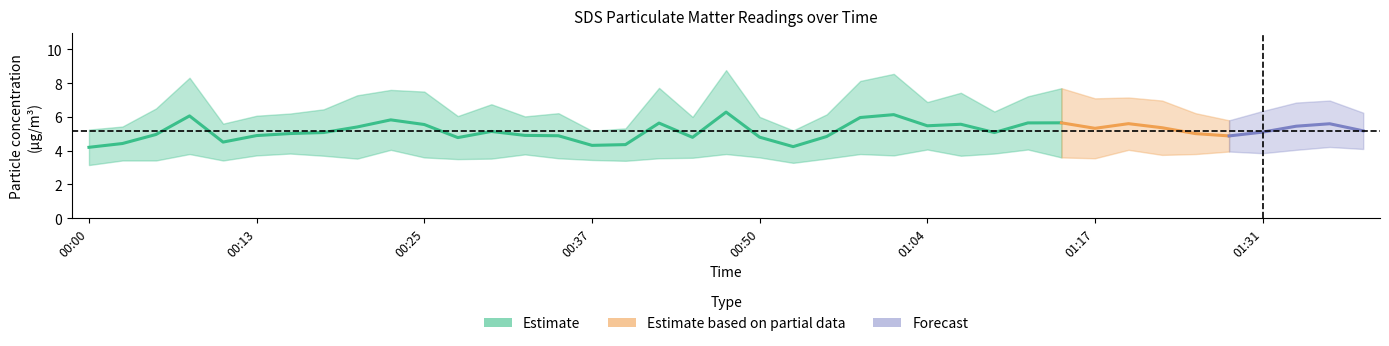

What is the value of the SDS_P2 point at the 11th from the left?

3.6